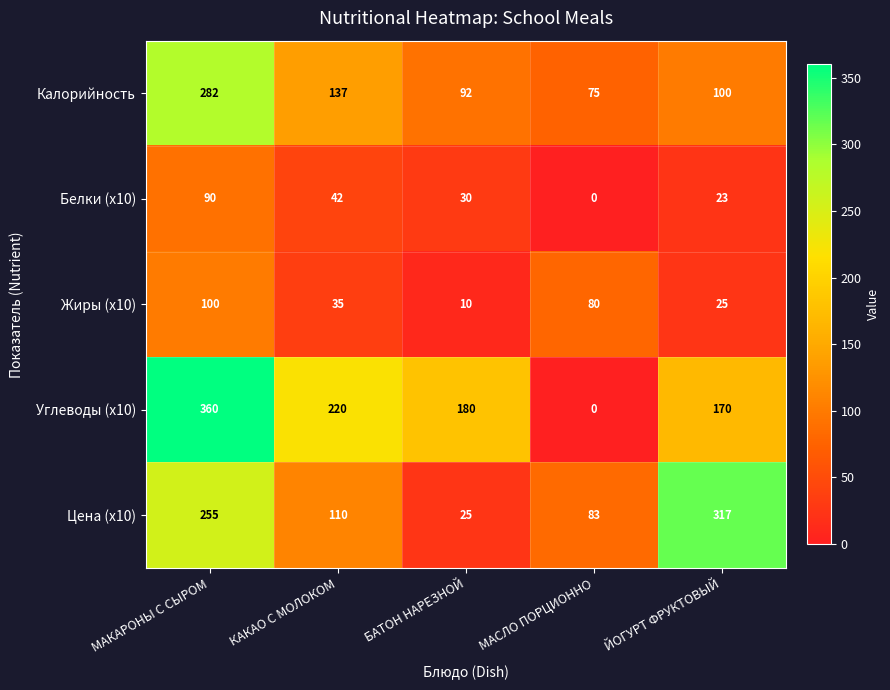

What is the spread (max minus min) of values at КАКАО С МОЛОКОМ?

185